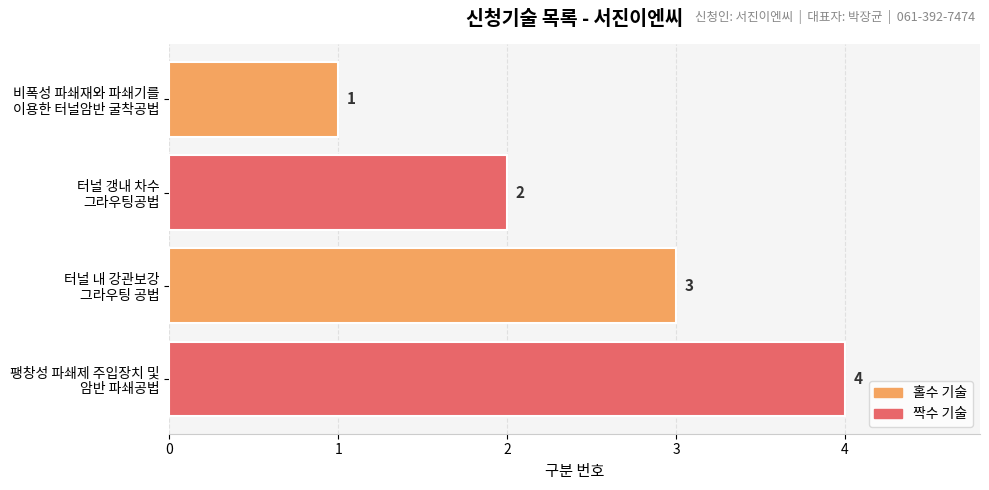

Count the values in the range 2 to 4.

3